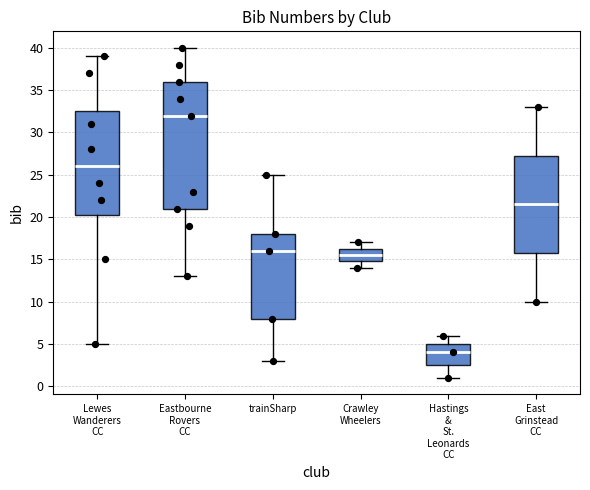

Where does the lower whisker of the box for Eastbourne Rovers CC end on the y-axis? The values are not printed on the chart, so give them approximately, as read against the axis.

13.0